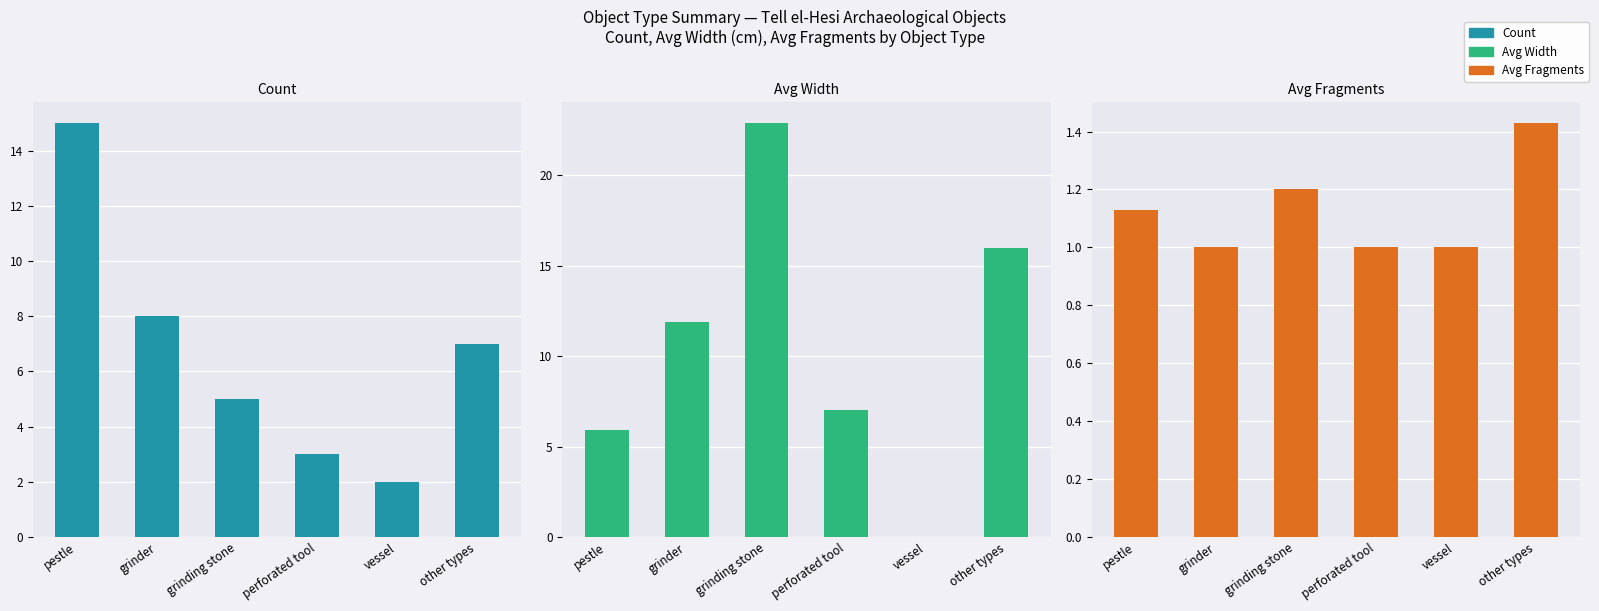

What is the greatest value displayed?

22.9